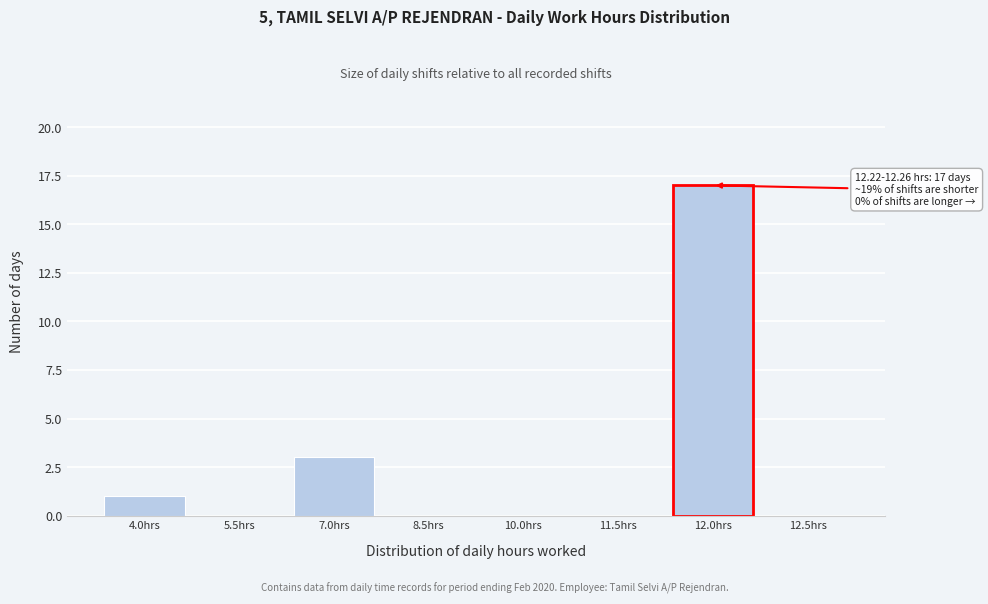

Reading left to right, transcribe all the data shown in this chart.

4.0hrs=1	5.5hrs=0	7.0hrs=3	8.5hrs=0	10.0hrs=0	11.5hrs=0	12.0hrs=17	12.5hrs=0